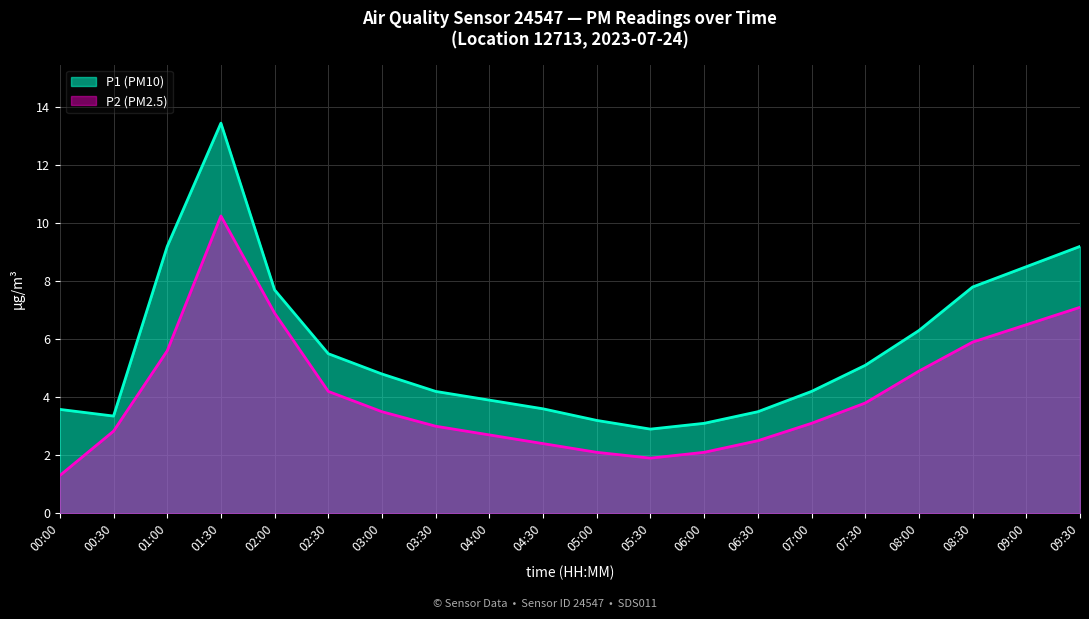

The value of P1 (PM10) at 06:30 is 5.4. True or false?

False